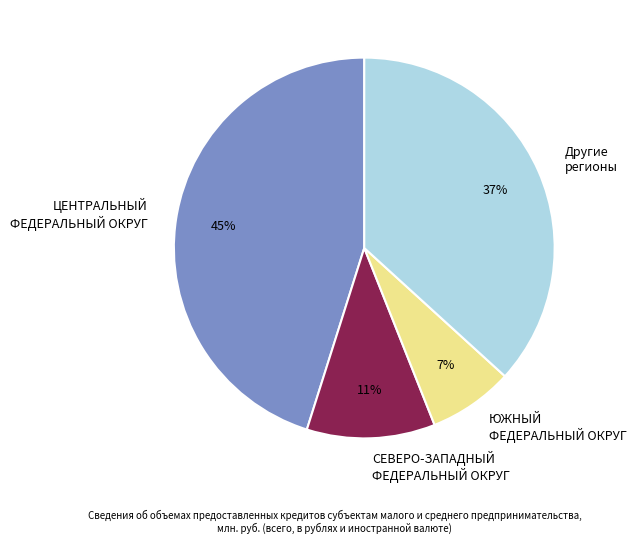

Which slice is the smallest?

ЮЖНЫЙ ФЕДЕРАЛЬНЫЙ ОКРУГ